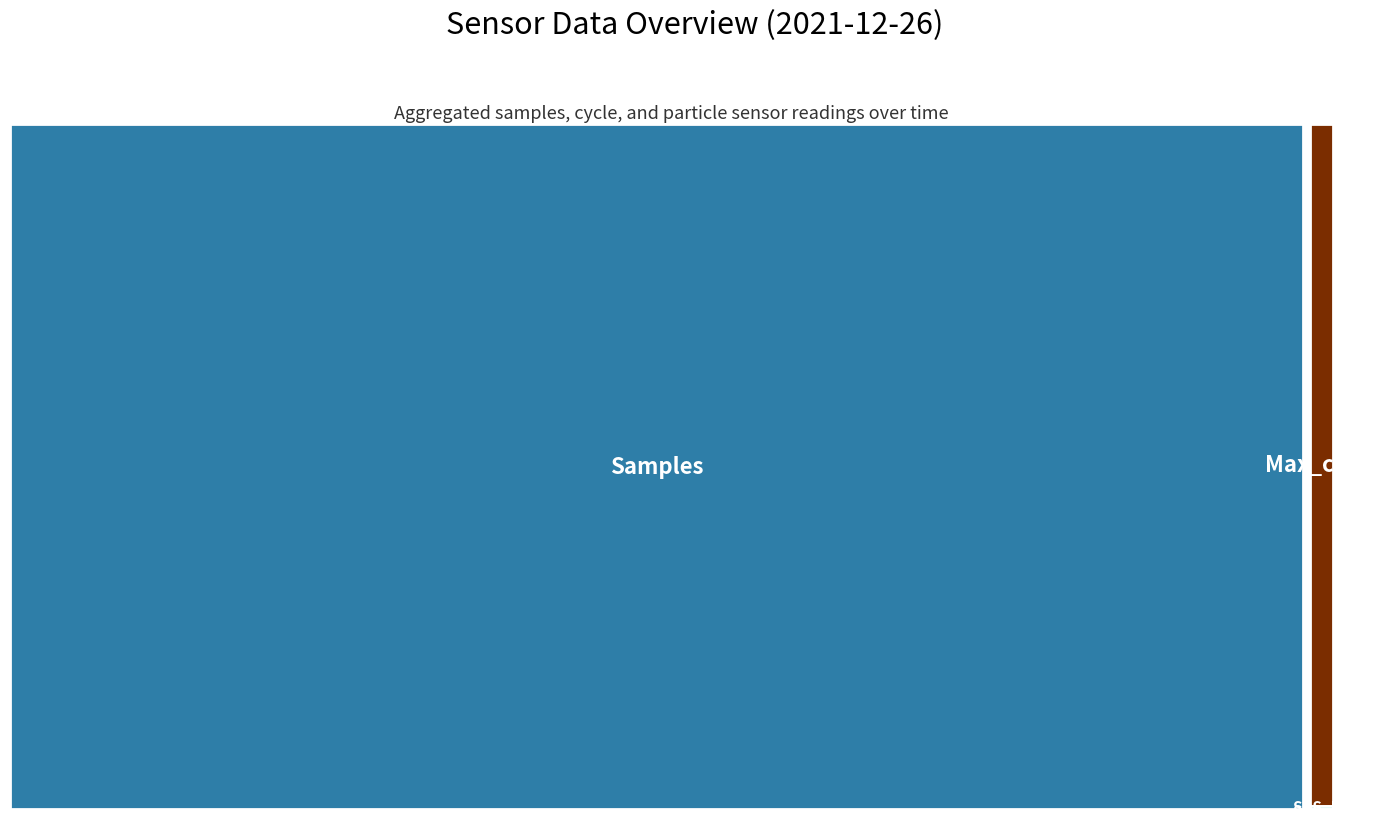

Reading left to right, what are all the values shown in this chart?

Samples: 00:02=4966199.0	00:04=4965644.0	00:07=4965933.0	00:09=4965507.0	00:12=4963912.0	00:14=4962452.0	00:16=4963846.0	00:19=4964984.0	00:21=4964384.0	00:24=4963881.0	00:26=4969379.0	00:29=4962439.0	00:31=4962429.0	00:33=4962753.0	00:36=4960863.0	00:38=4963632.0	00:41=4963498.0	00:43=4963573.0	00:46=4962173.0	00:48=4962982.0
Max_cycle: 00:02=86403.0	00:04=86630.0	00:07=86467.0	00:09=86189.0	00:12=85751.0	00:14=86603.0	00:16=86184.0	00:19=86160.0	00:21=85603.0	00:24=86455.0	00:26=87075.0	00:29=86252.0	00:31=86712.0	00:33=86256.0	00:36=88793.0	00:38=85569.0	00:41=85585.0	00:43=86638.0	00:46=87879.0	00:48=85994.0
SDS_P1: 00:02=5.4	00:04=5.3	00:07=4.4	00:09=4.4	00:12=4.8	00:14=5.0	00:16=4.7	00:19=5.0	00:21=4.0	00:24=4.6	00:26=4.0	00:29=4.9	00:31=6.3	00:33=5.7	00:36=6.0	00:38=3.9	00:41=4.1	00:43=4.5	00:46=5.9	00:48=4.0
SDS_P2: 00:02=3.3	00:04=3.6	00:07=3.5	00:09=3.1	00:12=3.3	00:14=3.5	00:16=3.1	00:19=3.1	00:21=3.3	00:24=3.5	00:26=3.1	00:29=3.2	00:31=3.9	00:33=3.6	00:36=3.5	00:38=3.2	00:41=3.0	00:43=3.3	00:46=3.2	00:48=3.1